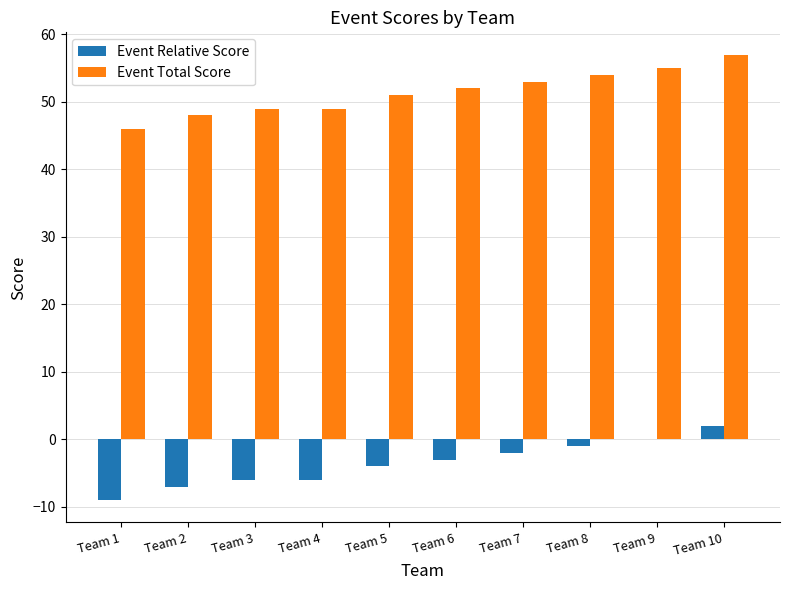

What is the sum of the Event Relative Score values at Team 4 and Team 6?

-9